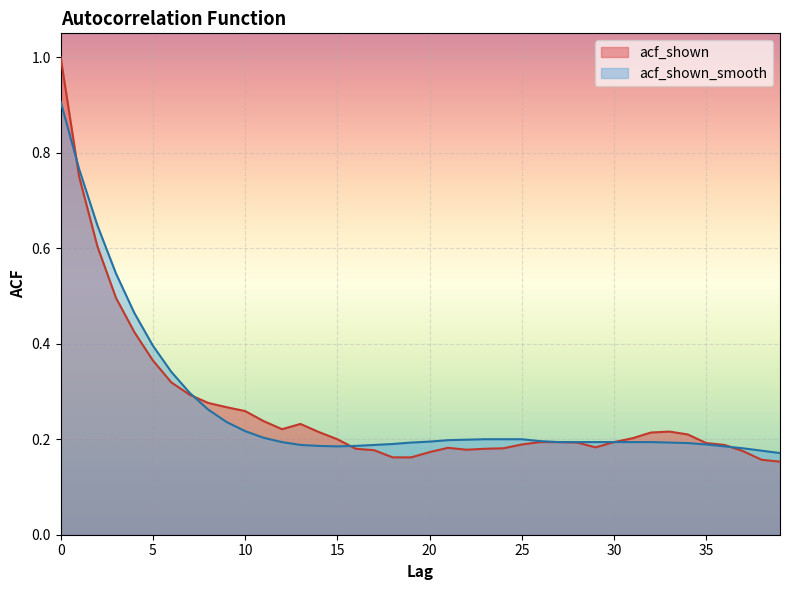

Reading right to left, extract all data points from this chart.

acf_shown: 0.2	0.2	0.2	0.2	0.2	0.2	0.2	0.2	0.2	0.2	0.2	0.2	0.2	0.2	0.2	0.2	0.2	0.2	0.2	0.2	0.2	0.2	0.2	0.2	0.2	0.2	0.2	0.2	0.2	0.3	0.3	0.3	0.3	0.3	0.4	0.4	0.5	0.6	0.8	1.0
acf_shown_smooth: 0.2	0.2	0.2	0.2	0.2	0.2	0.2	0.2	0.2	0.2	0.2	0.2	0.2	0.2	0.2	0.2	0.2	0.2	0.2	0.2	0.2	0.2	0.2	0.2	0.2	0.2	0.2	0.2	0.2	0.2	0.2	0.3	0.3	0.3	0.4	0.5	0.5	0.6	0.8	0.9